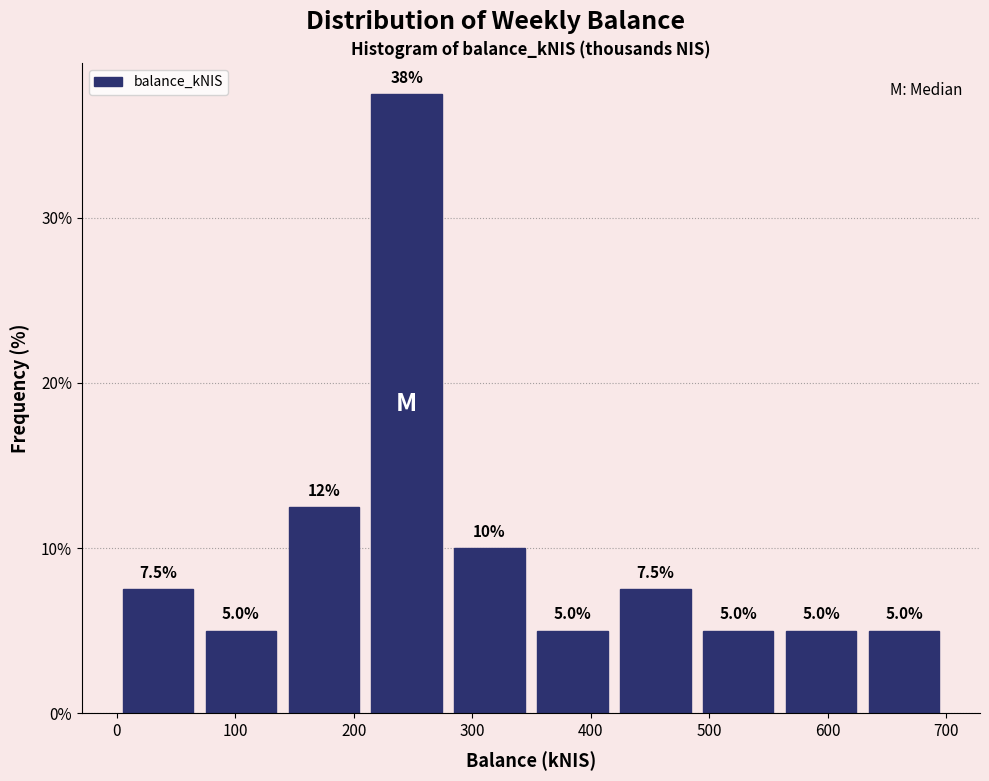

Over which range of the x-axis is the bar tallest?

210 to 280